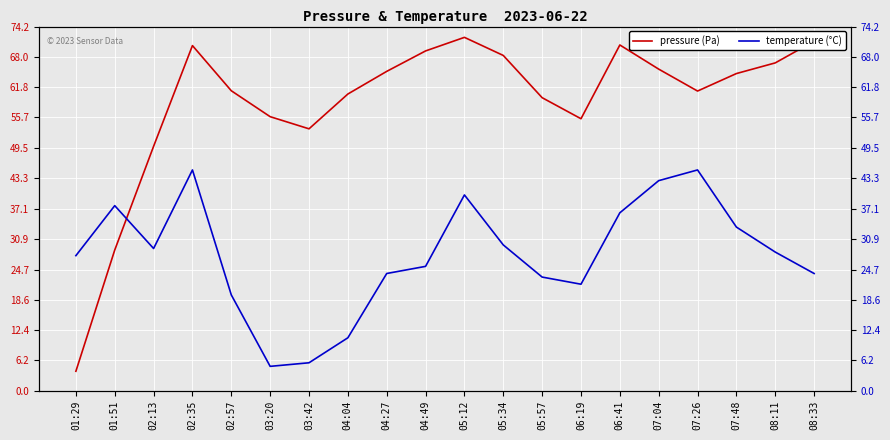

Reading left to right, transcribe all the data shown in this chart.

pressure (Pa): 01:29=4.0	01:51=28.7	02:13=49.8	02:35=70.3	02:57=61.1	03:20=55.8	03:42=53.4	04:04=60.5	04:27=65.1	04:49=69.2	05:12=72.0	05:34=68.3	05:57=59.7	06:19=55.4	06:41=70.4	07:04=65.5	07:26=61.1	07:48=64.6	08:11=66.8	08:33=71.2
temperature (°C): 01:29=27.5	01:51=37.7	02:13=29.0	02:35=45.0	02:57=19.5	03:20=5.0	03:42=5.7	04:04=10.8	04:27=23.9	04:49=25.4	05:12=39.9	05:34=29.7	05:57=23.2	06:19=21.7	06:41=36.3	07:04=42.8	07:26=45.0	07:48=33.4	08:11=28.3	08:33=23.9